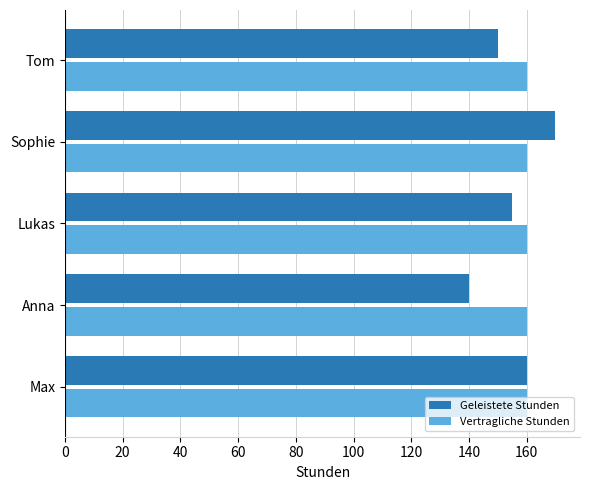

Read the Vertragliche Stunden value at Anna.

160